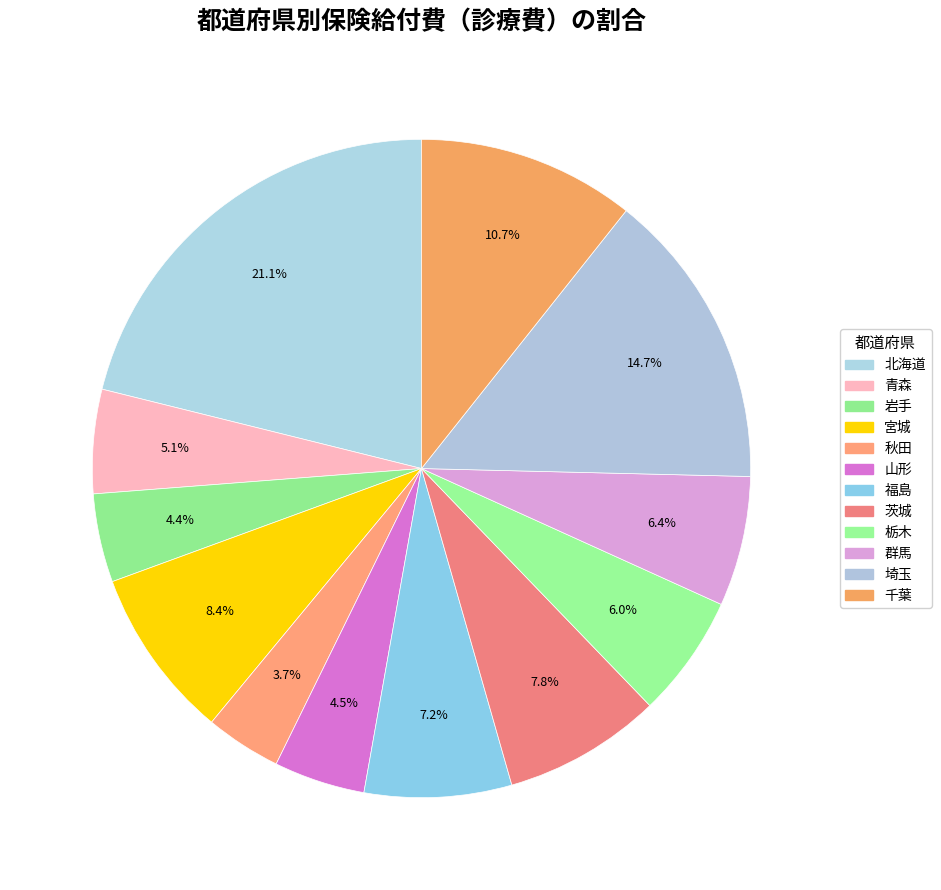

To the nearest percent, what is the difference between the largest and smallest slice percentages?

17%